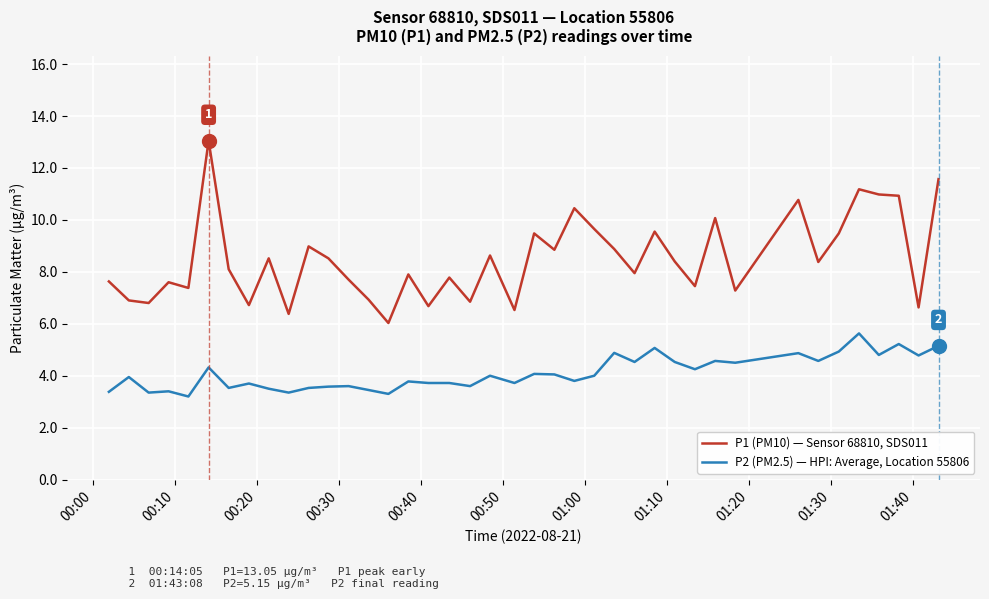

Rank the series by their average value, from highest to lowest.

P1 (PM10) — Sensor 68810, SDS011, P2 (PM2.5) — HPI: Average, Location 55806